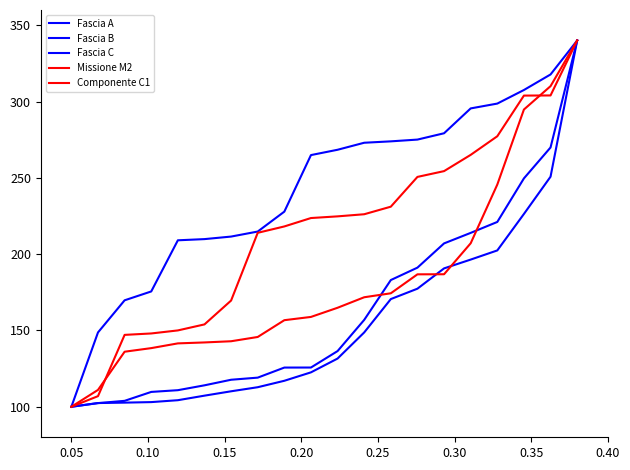

How many categories are shown in the chart?

20